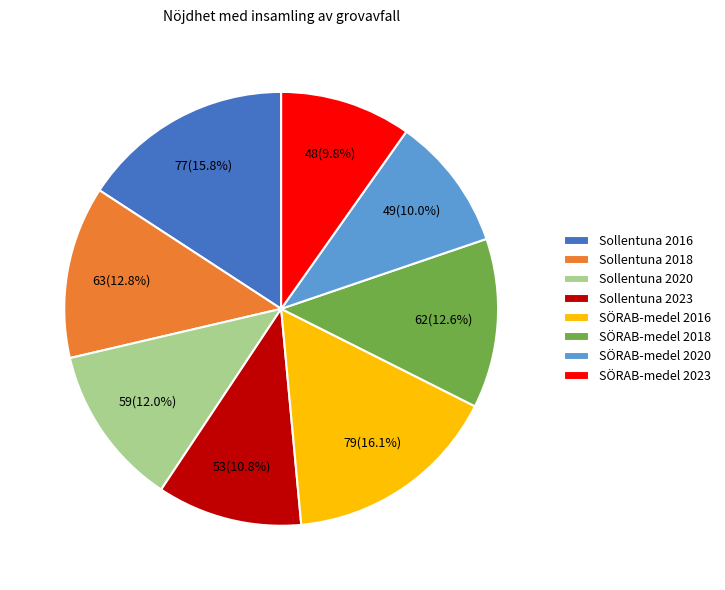

What percentage do SÖRAB-medel 2023 and Sollentuna 2016 together represent?

25.6%